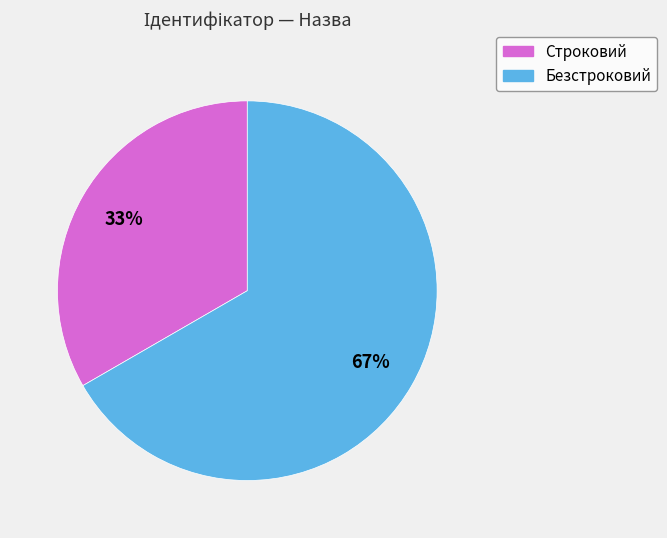

Rank the categories by value from highest to lowest.

Безстроковий, Строковий